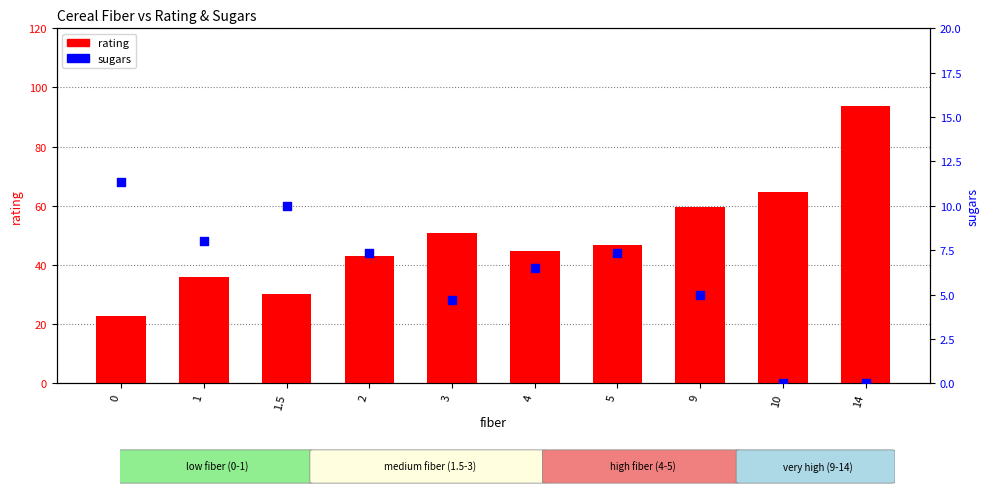

What are all the series names shown in the legend?

rating, sugars